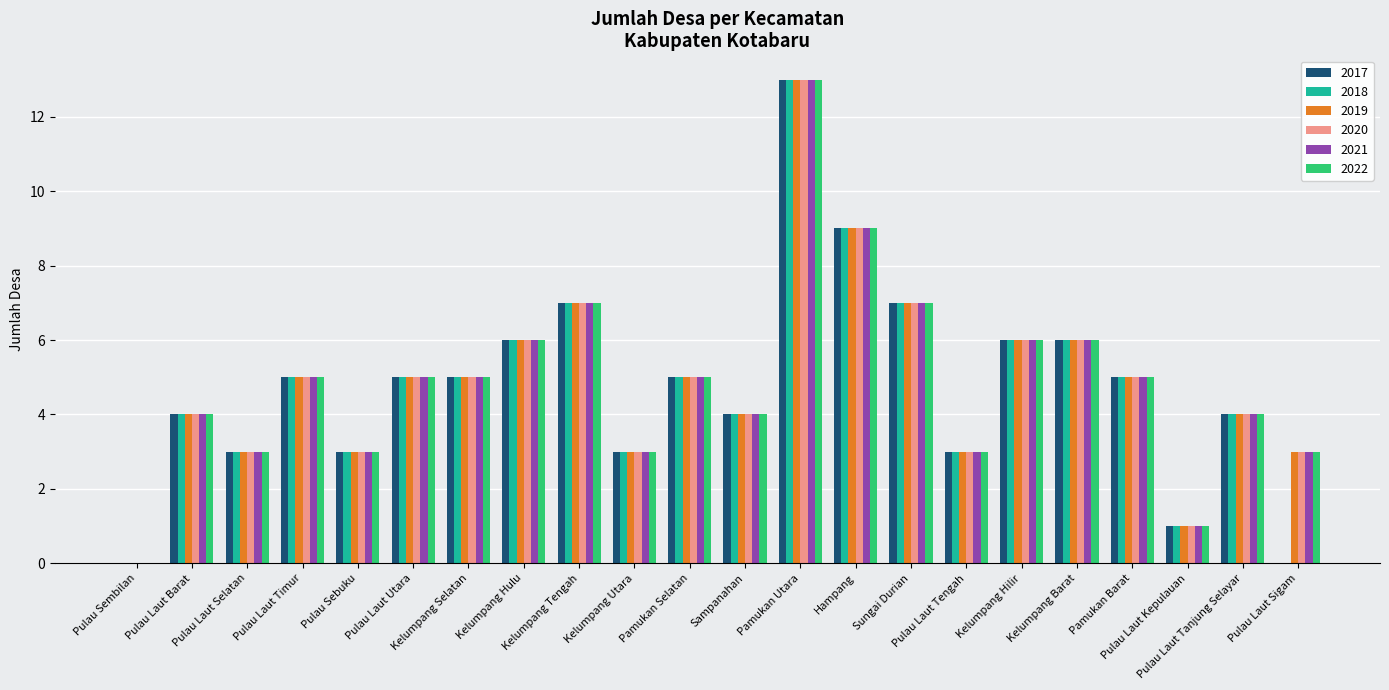

How many data points does each series have?

22